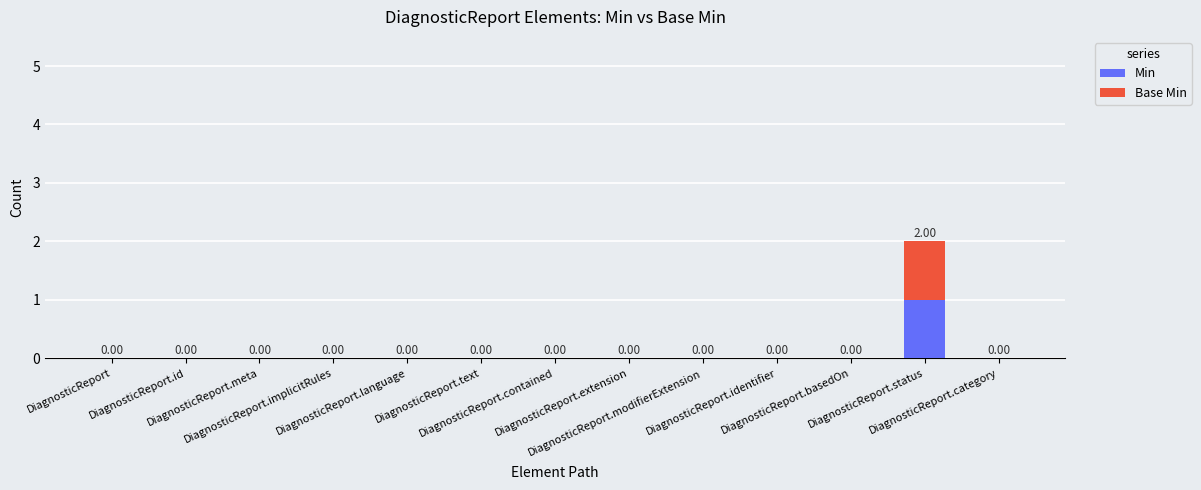

Count the number of categories in the chart.

13